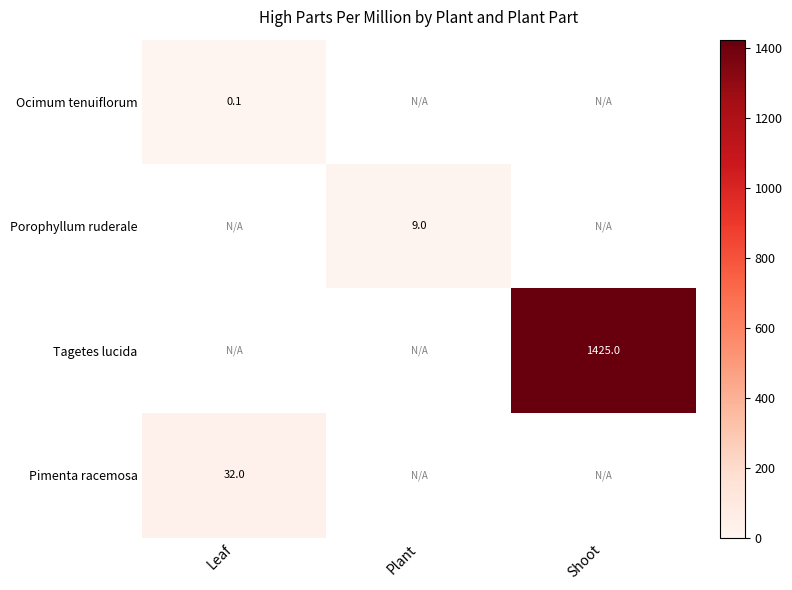

The value of Porophyllum ruderale at Plant is 1.8. True or false?

False